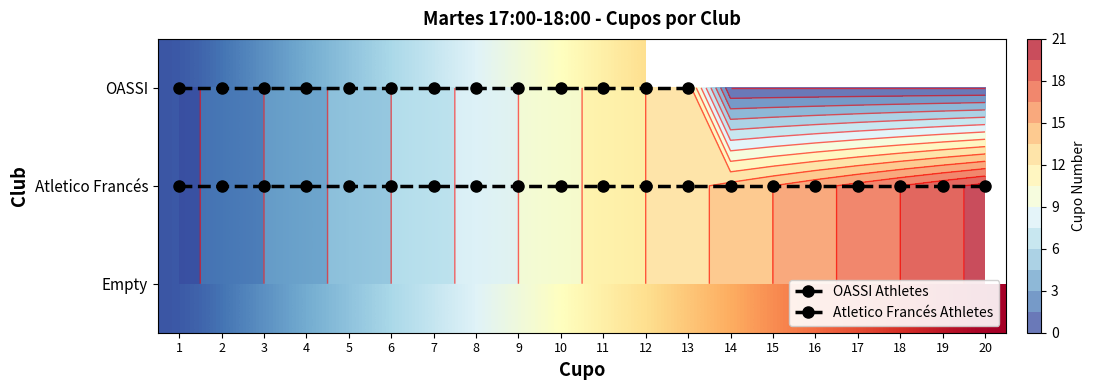

The Empty series shows 8 at 5. True or false?

False